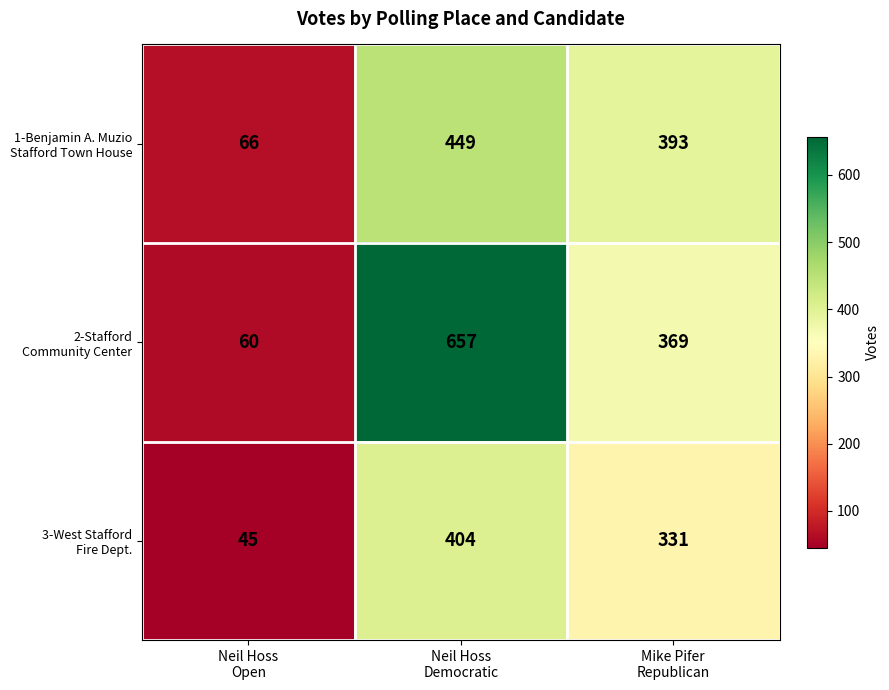

What is the minimum value shown in the chart?

45